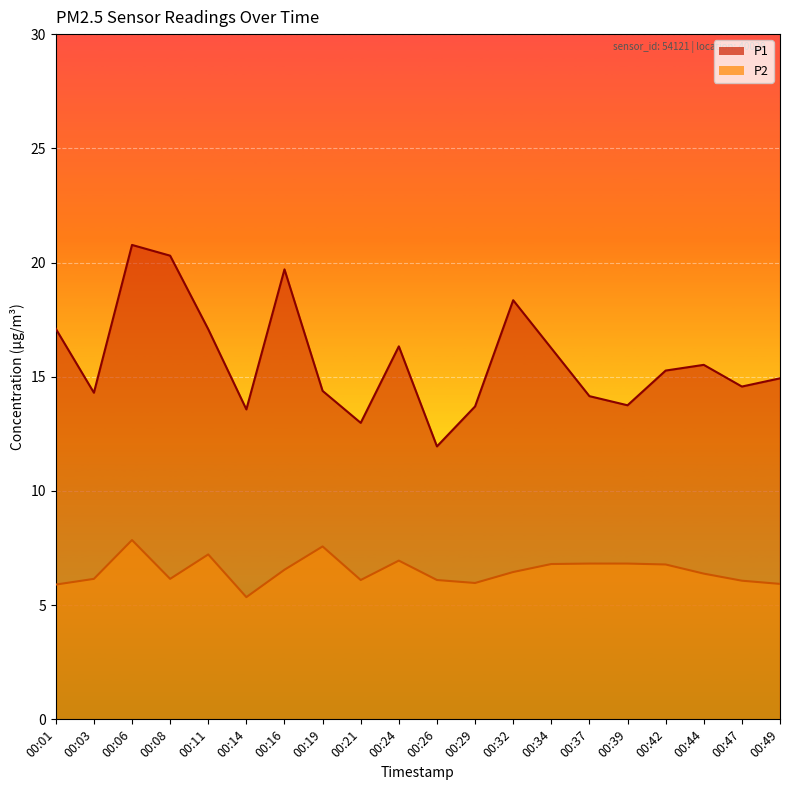

True or false: P1 and P2 cross at least once.

False